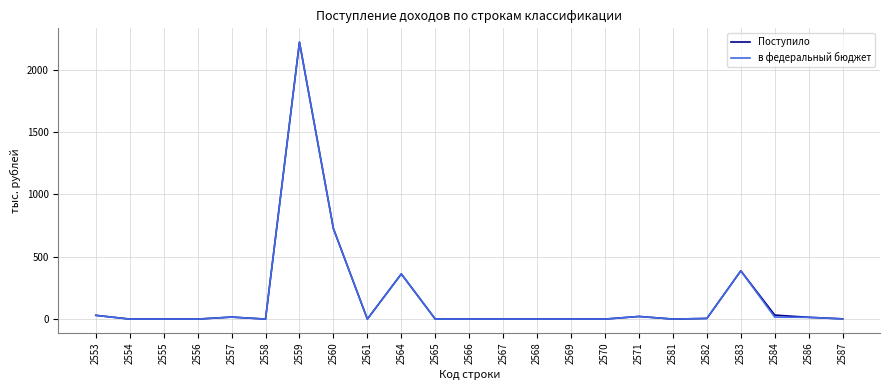

Is the value of в федеральный бюджет at 2553 greater than the value of Поступило at 2564?

No